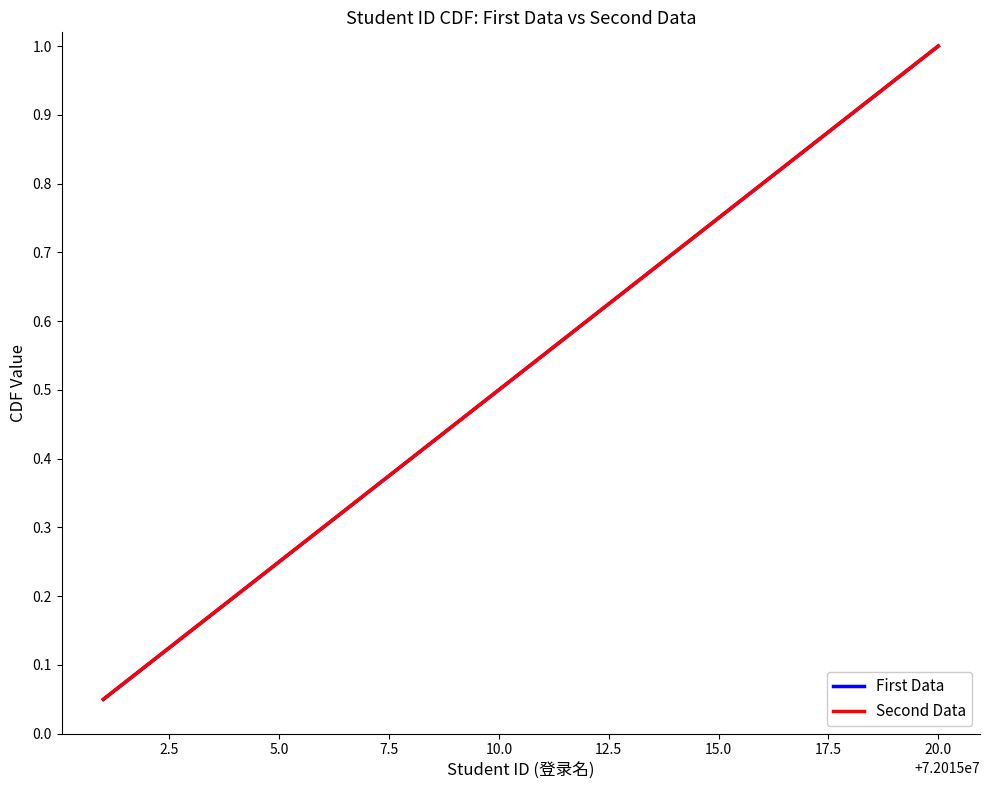

What is the maximum value shown in the chart?

1.0